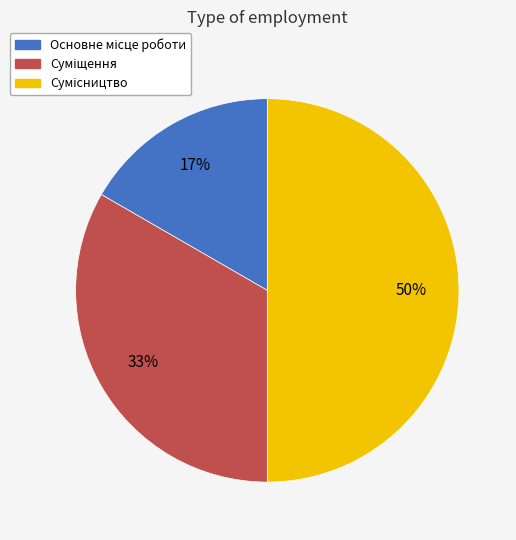

To the nearest percent, what is the average slice percentage?

33%